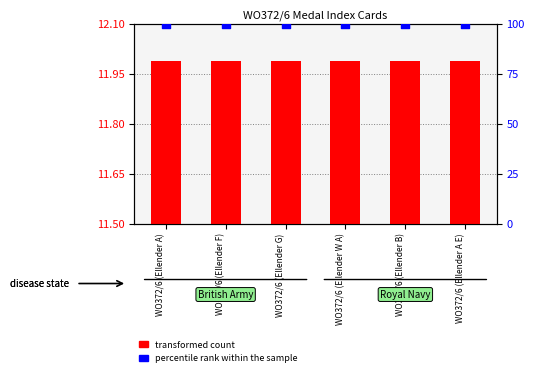

Which series has the largest Y range (max minus min)?

transformed count